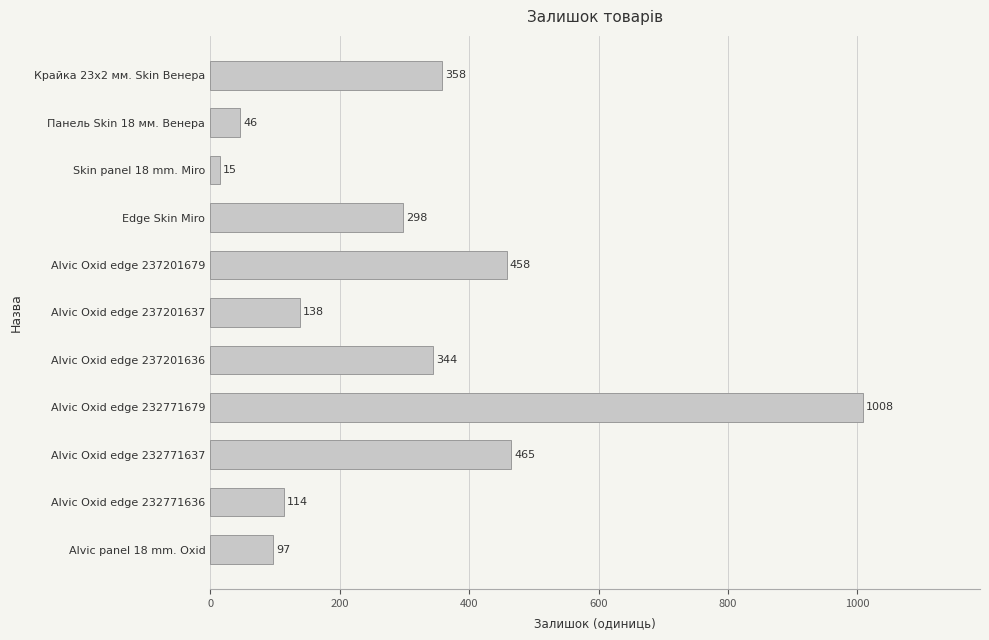

Approximately how many times larger is the value at Alvic panel 18 mm. Oxid compared to Alvic Oxid edge 237201636?

0.3